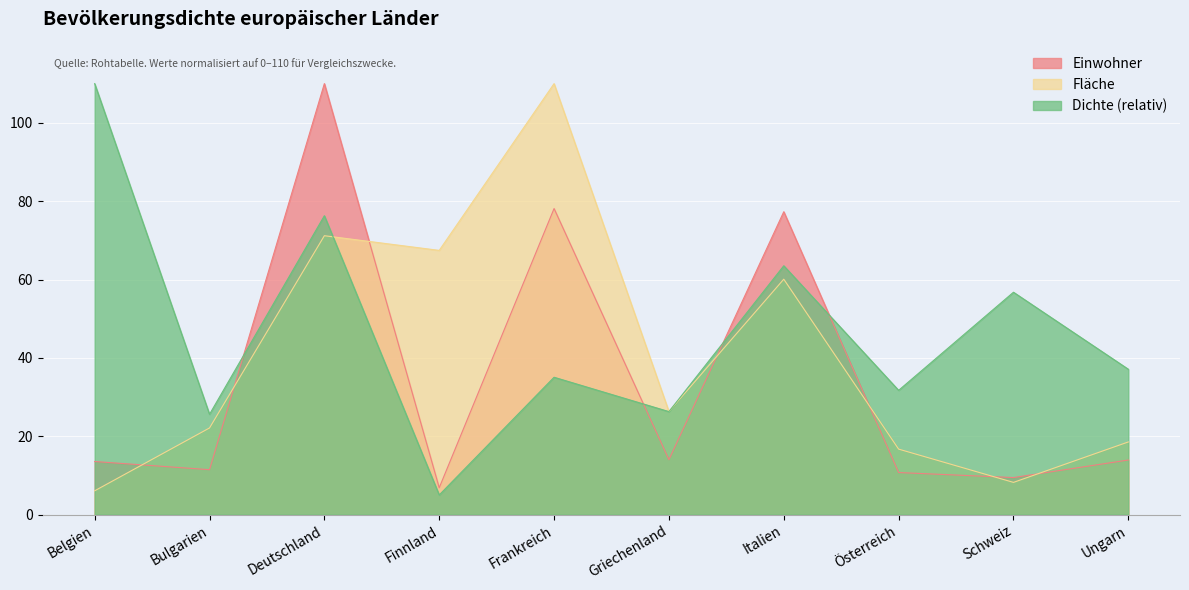

After their last crossing, which series has the higher values: Fläche or Einwohner?

Fläche